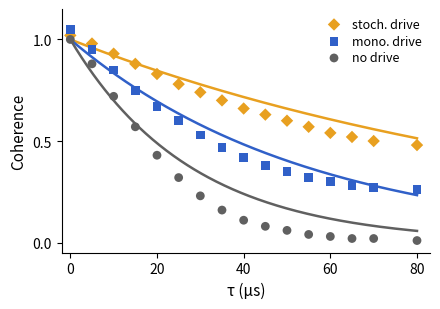

Which series has the widest spread of Y values?

no drive